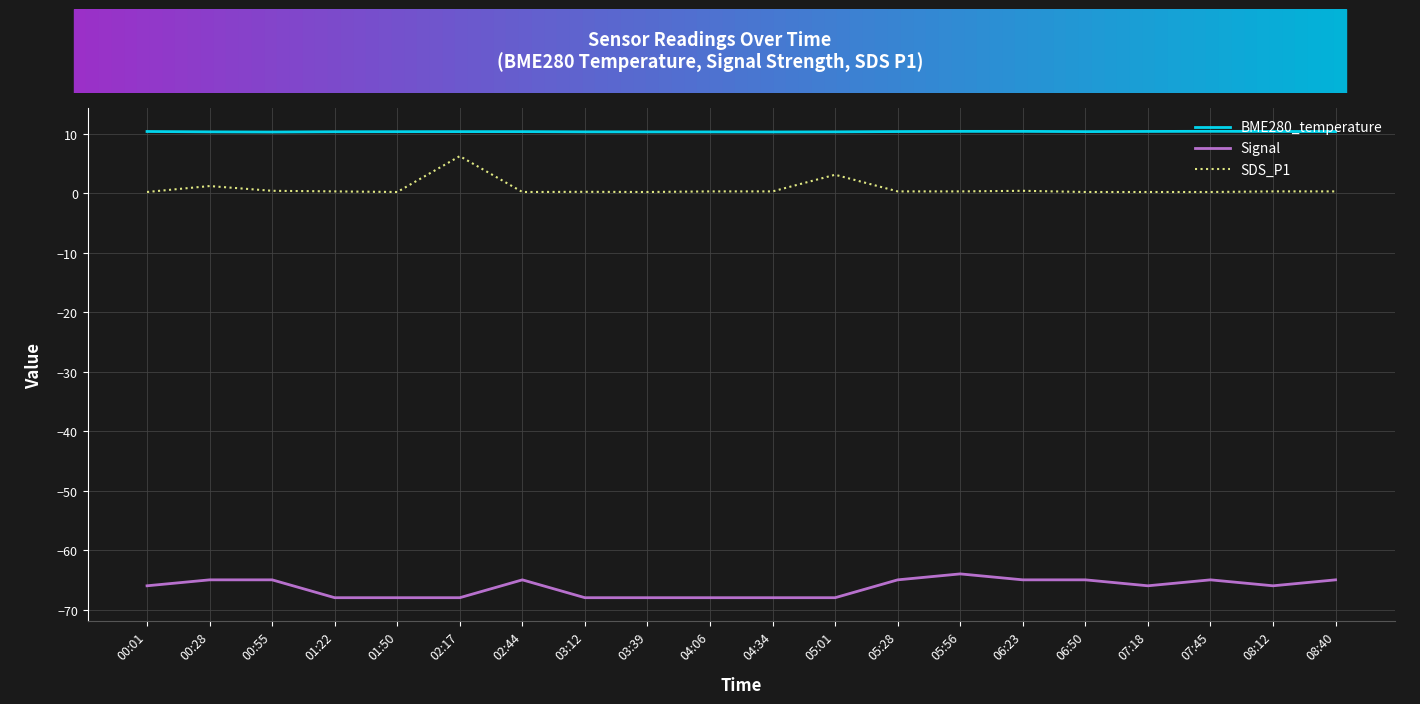

What is the maximum value shown in the chart?

10.4